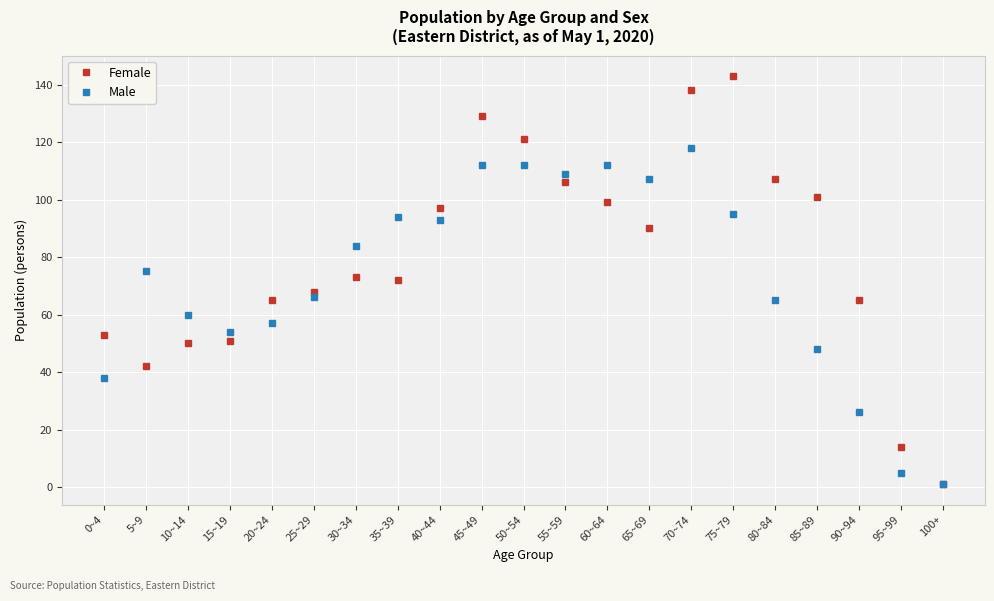

Rank the series at 70~74 from lowest to highest value.

Male, Female